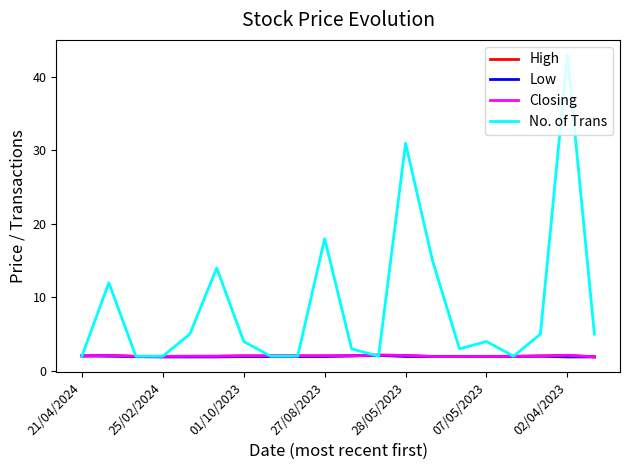

What are all the series names shown in the legend?

High, Low, Closing, No. of Trans